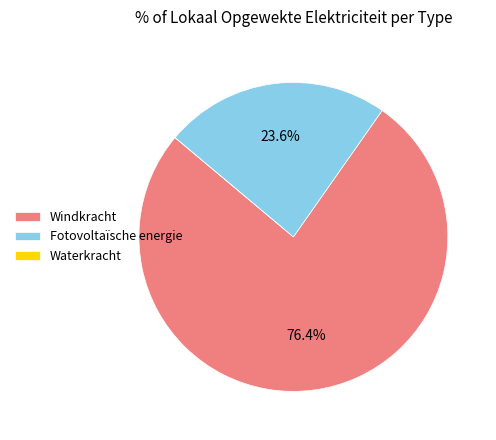

What portion of the pie excludes Fotovoltaïsche energie?

76.4%